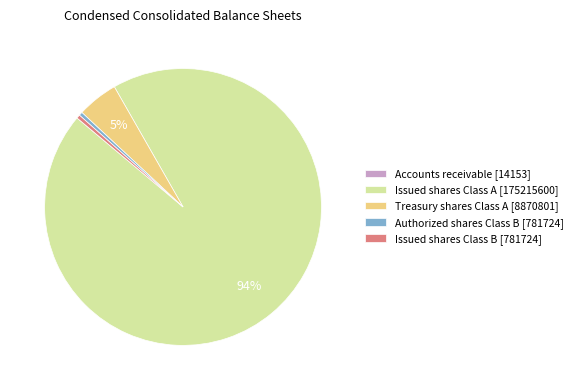

Which has a higher value, Treasury shares Class A [8870801] or Issued shares Class A [175215600]?

Issued shares Class A [175215600]